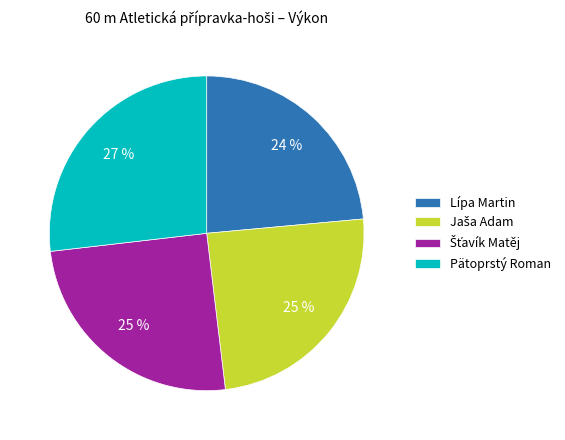

To the nearest percent, what percentage of the pie is Lípa Martin?

24%